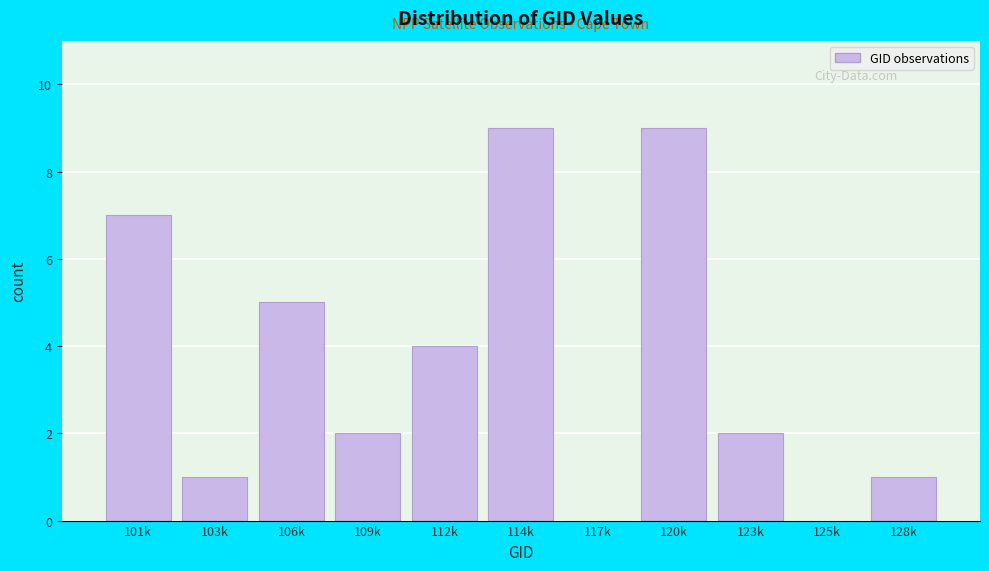

Reading left to right, what are all the values shown in this chart?

101k=7	103k=1	106k=5	109k=2	112k=4	114k=9	117k=0	120k=9	123k=2	125k=0	128k=1